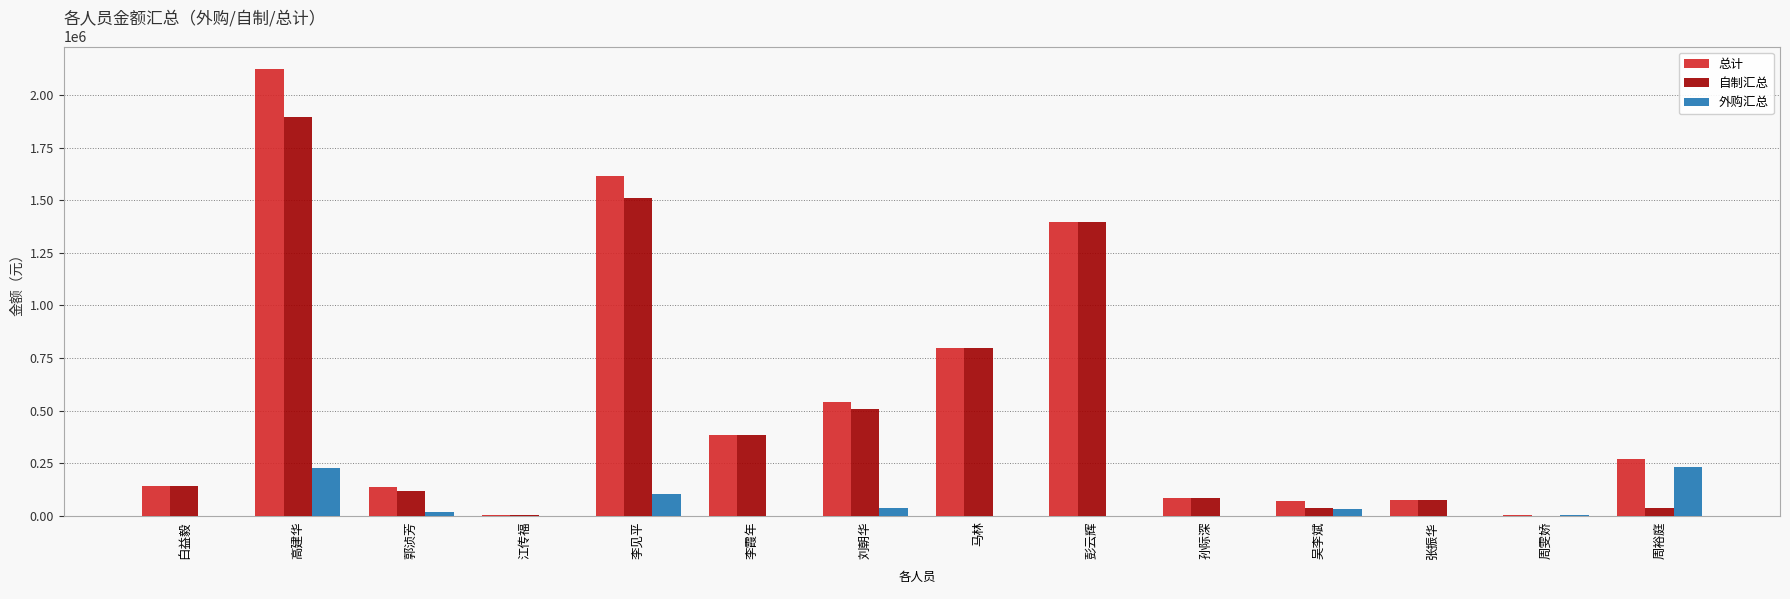

What is the highest value of the 外购汇总 series?

232598.2